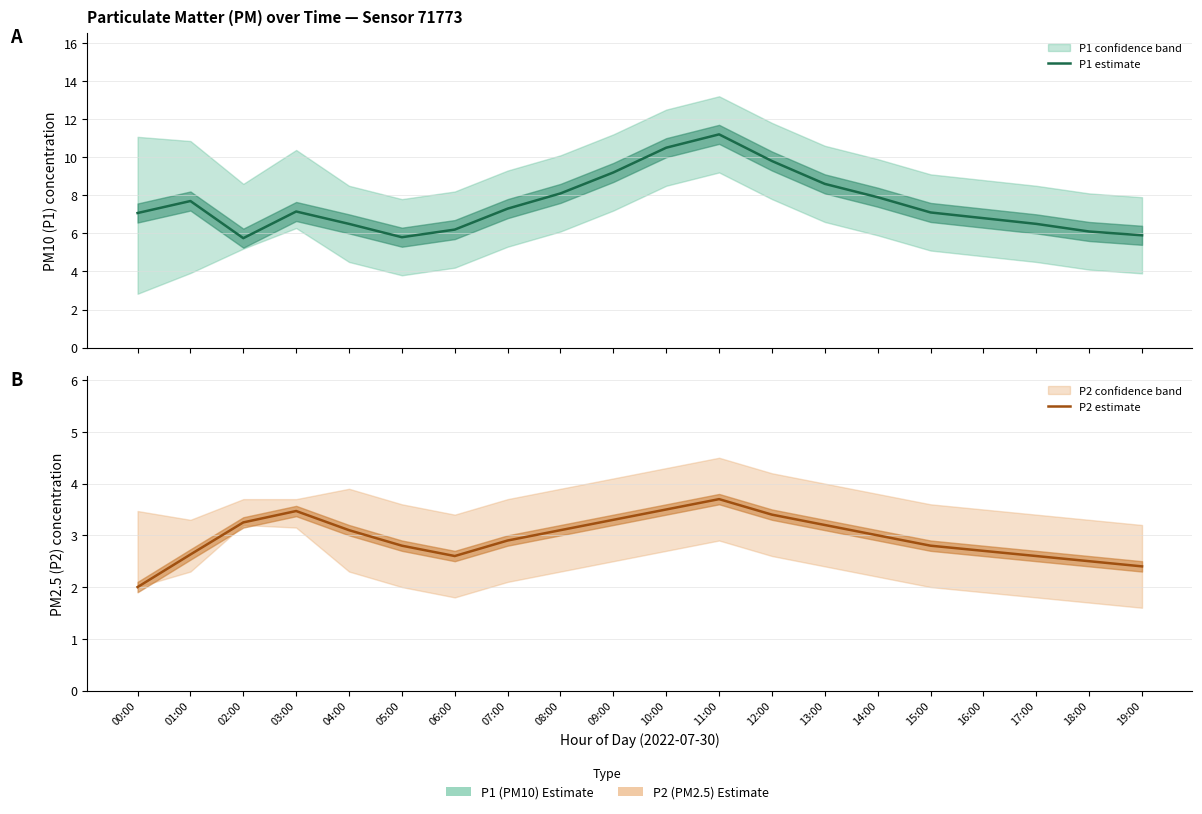

Rank the series by their average value, from highest to lowest.

P1 estimate, P2 estimate